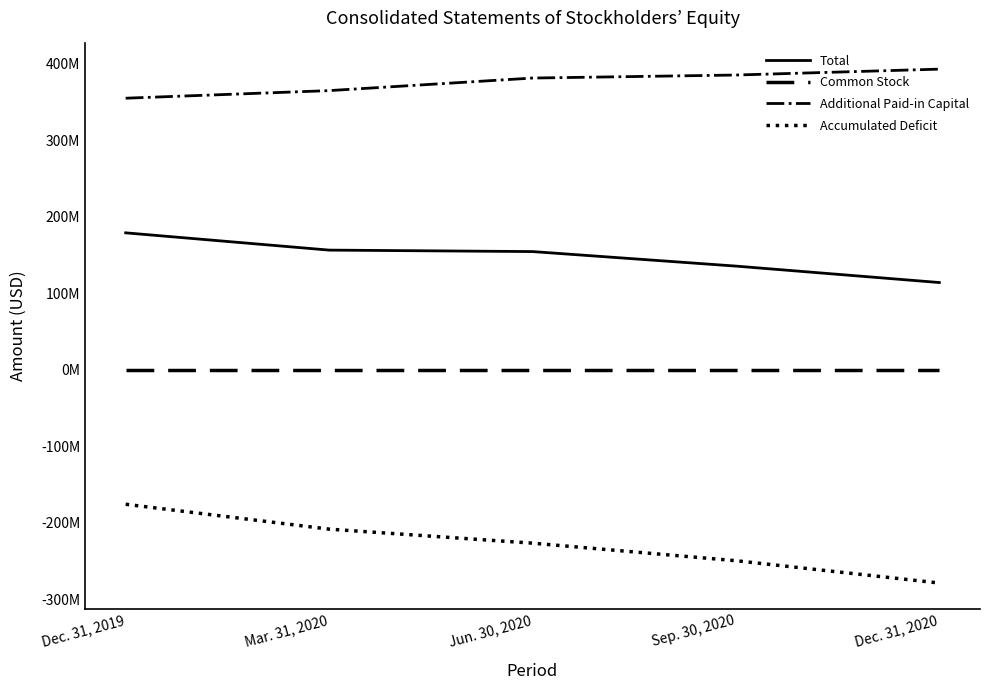

At which category is the sum across all series the highest?

Dec. 31, 2019